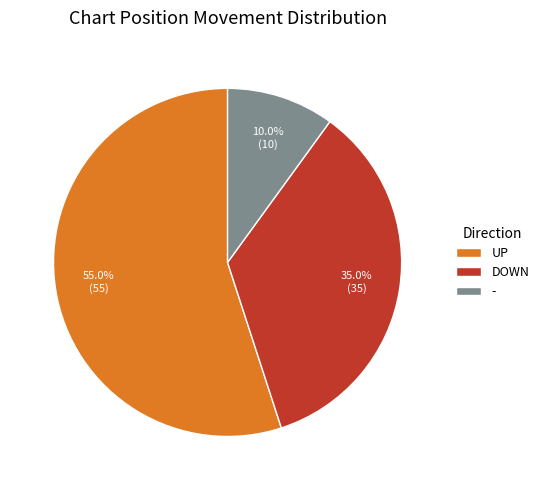

Rank the categories by value from lowest to highest.

-, DOWN, UP